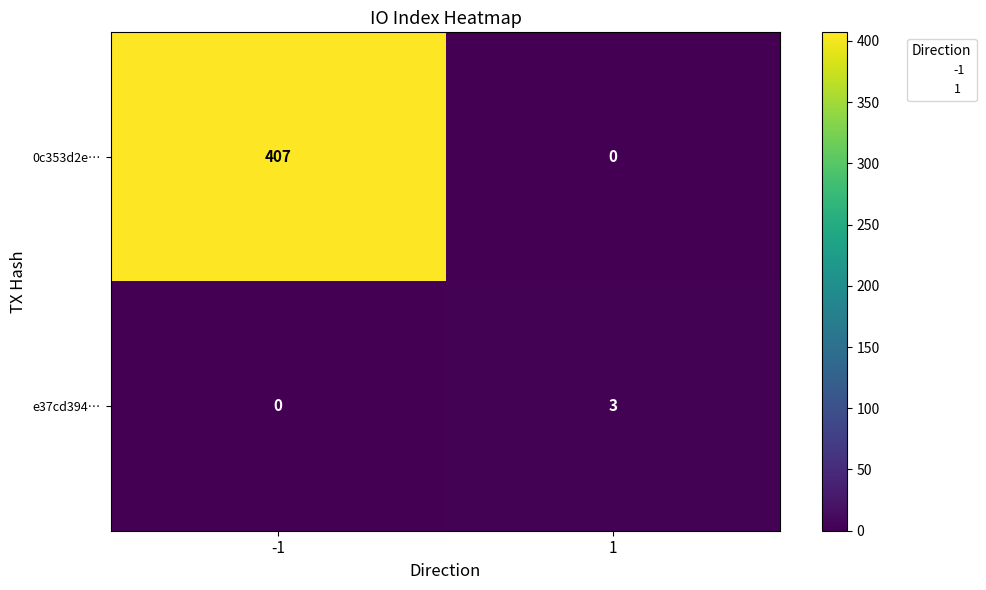

Which series changed the most between -1 and 1?

0c353d2e…